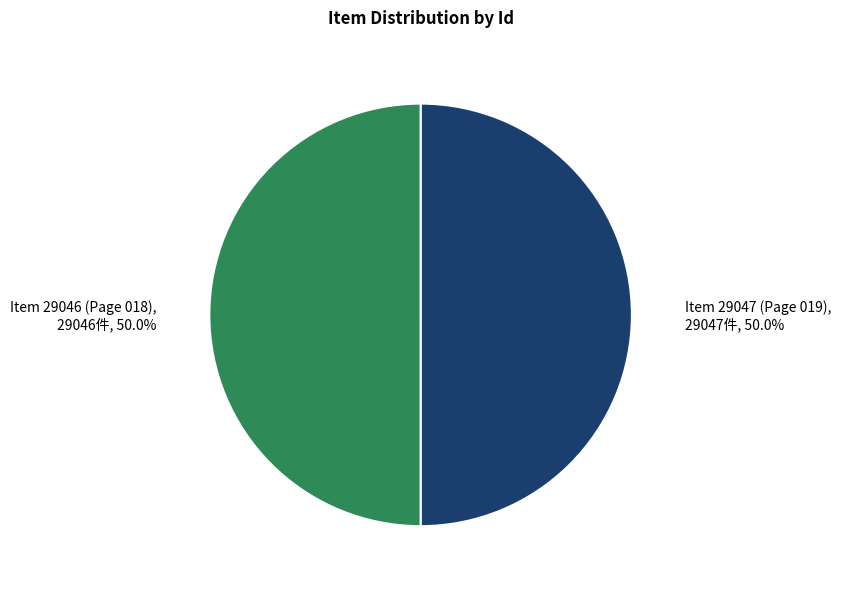

To the nearest percent, what is the average slice percentage?

50%